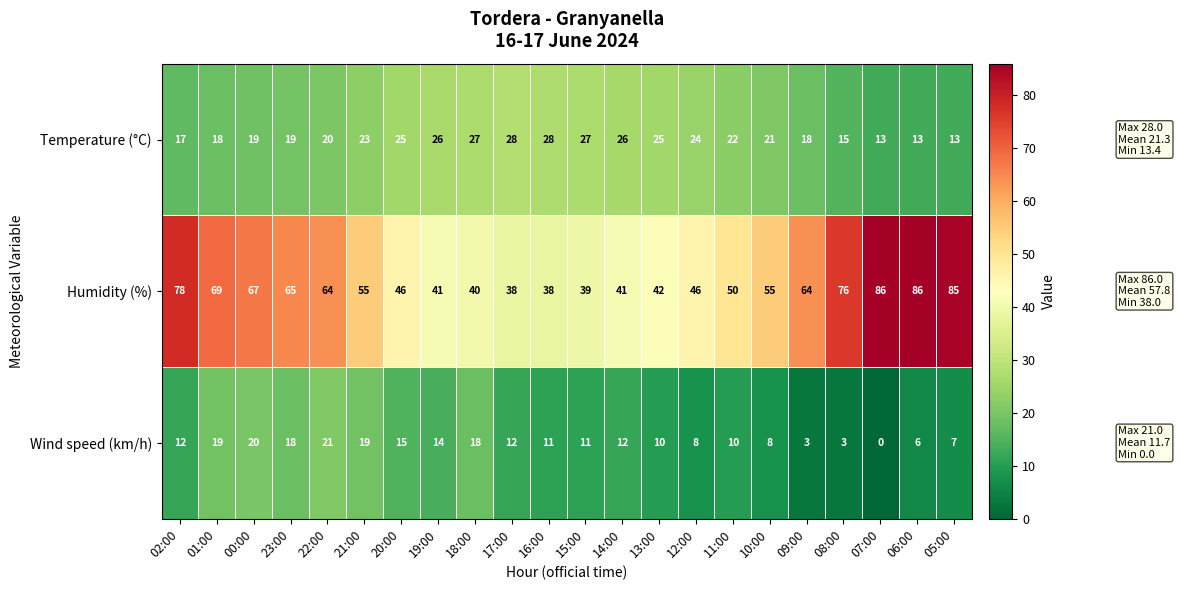

Which series has the largest total across all categories?

Humidity (%)